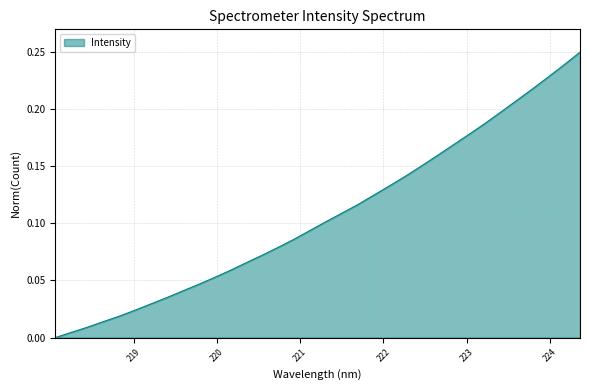

List the labels in order of value, smallest first.

218.0596, 218.2508, 218.442, 218.6332, 218.8244, 219.0156, 219.2067, 219.3979, 219.589, 219.7801, 219.9712, 220.1623, 220.3533, 220.5444, 220.7354, 220.9264, 221.1174, 221.3083, 221.4993, 221.6902, 221.8812, 222.0721, 222.263, 222.4538, 222.6447, 222.8355, 223.0264, 223.2172, 223.408, 223.5987, 223.7895, 223.9802, 224.1709, 224.3616